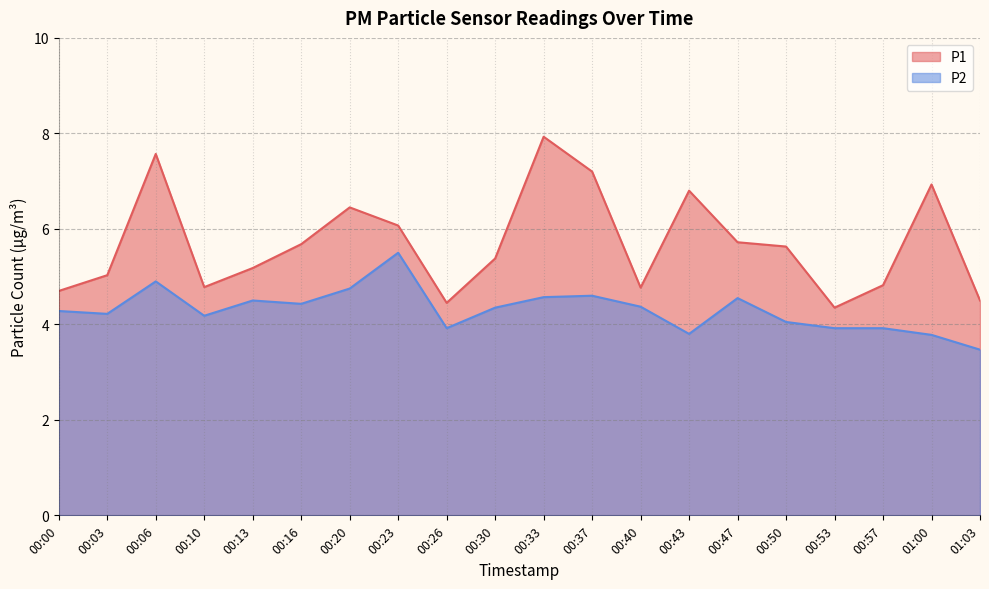

Which series changed the most between 00:37 and 00:53?

P1